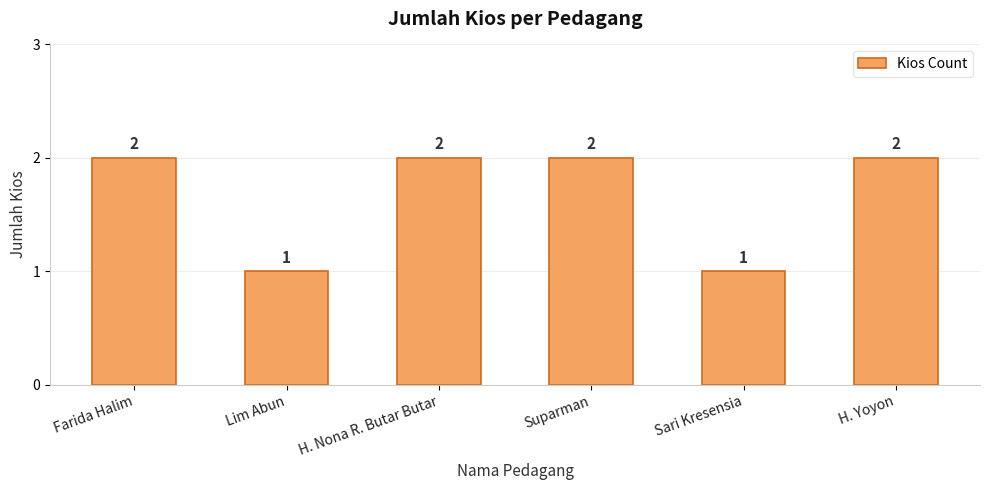

Approximately how many times larger is the value at Farida Halim compared to H. Yoyon?

1.0